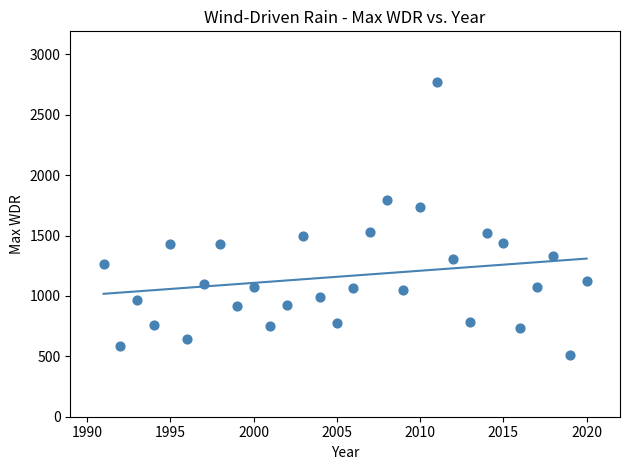

What is the range of X values (max minus min)?

29.0